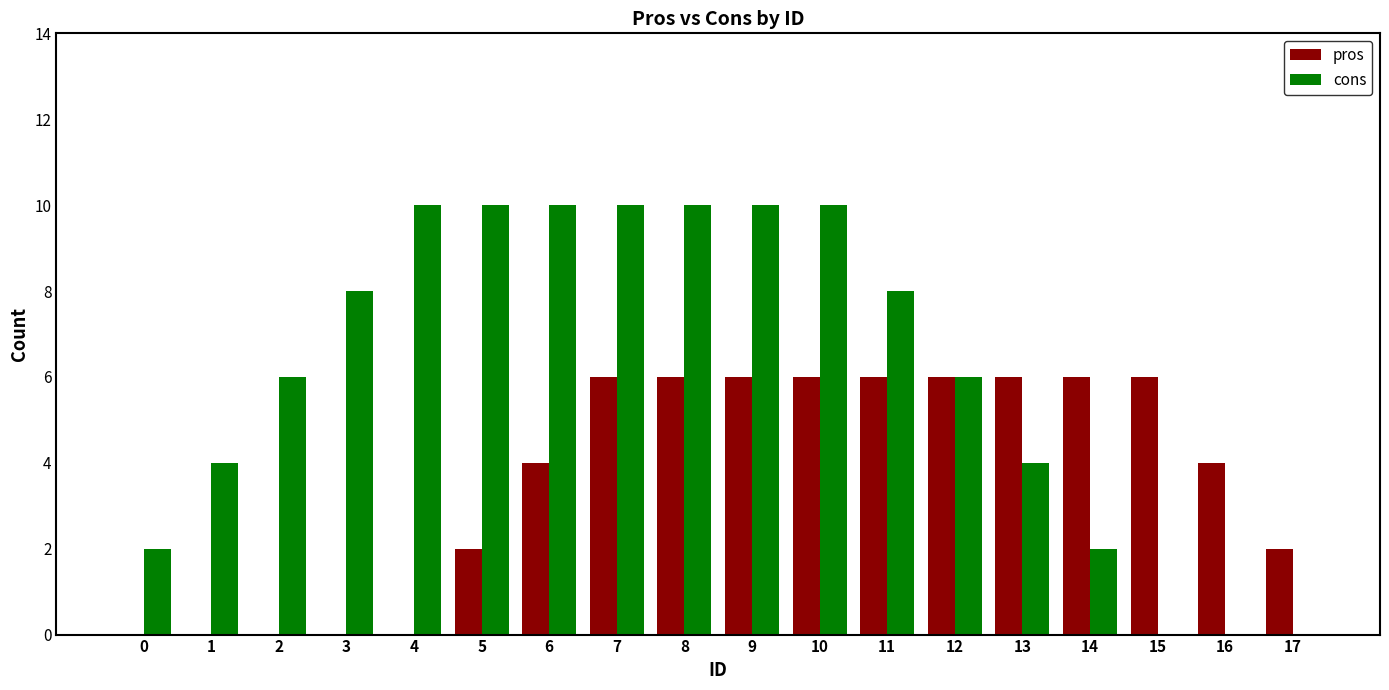

Reading left to right, list all the values displayed in this chart.

pros: 0	0	0	0	0	2	4	6	6	6	6	6	6	6	6	6	4	2
cons: 2	4	6	8	10	10	10	10	10	10	10	8	6	4	2	0	0	0